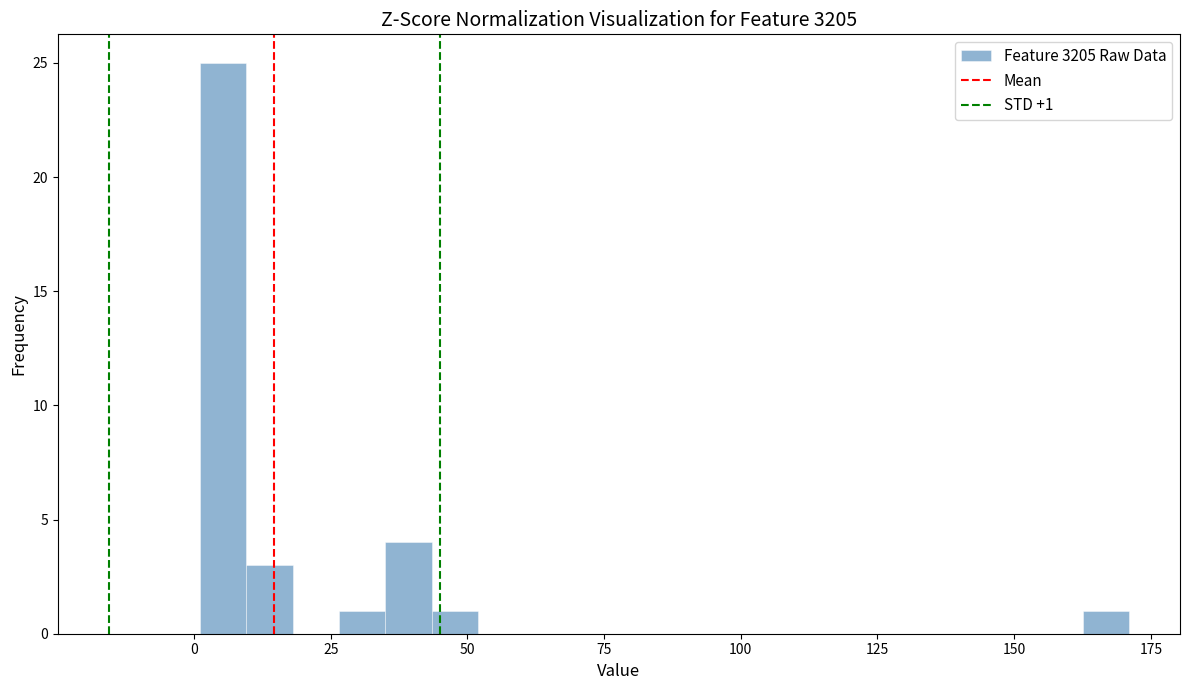

Around what value on the x-axis is the tallest bar? Give the approximate position of its centre, as read against the axis.

5